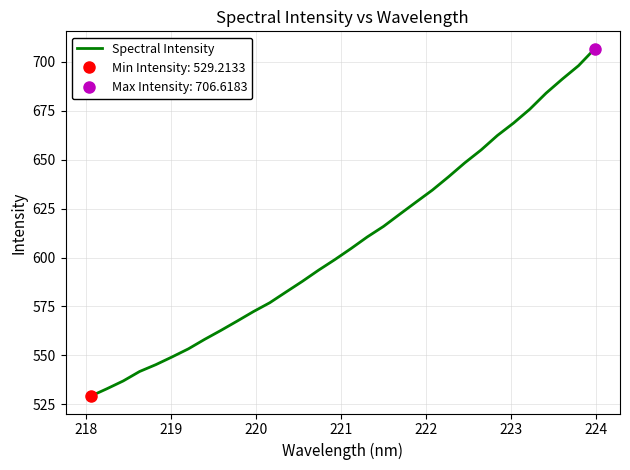

What is the value of the 13th point from the left?

582.4